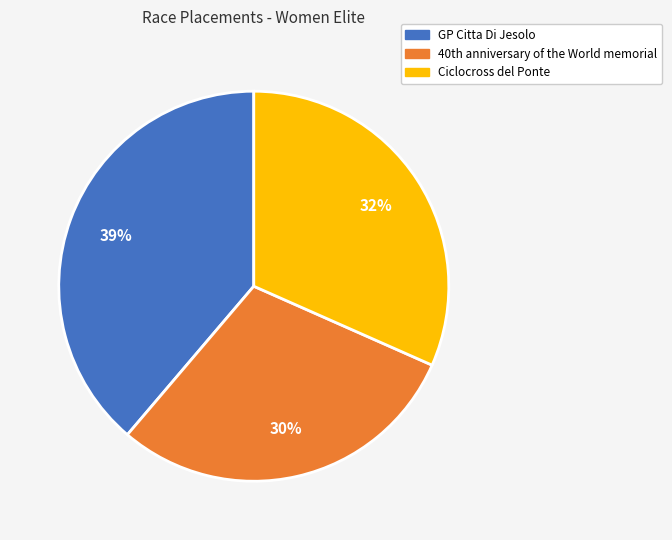

The GP Citta Di Jesolo slice represents 39% of the pie. True or false?

True